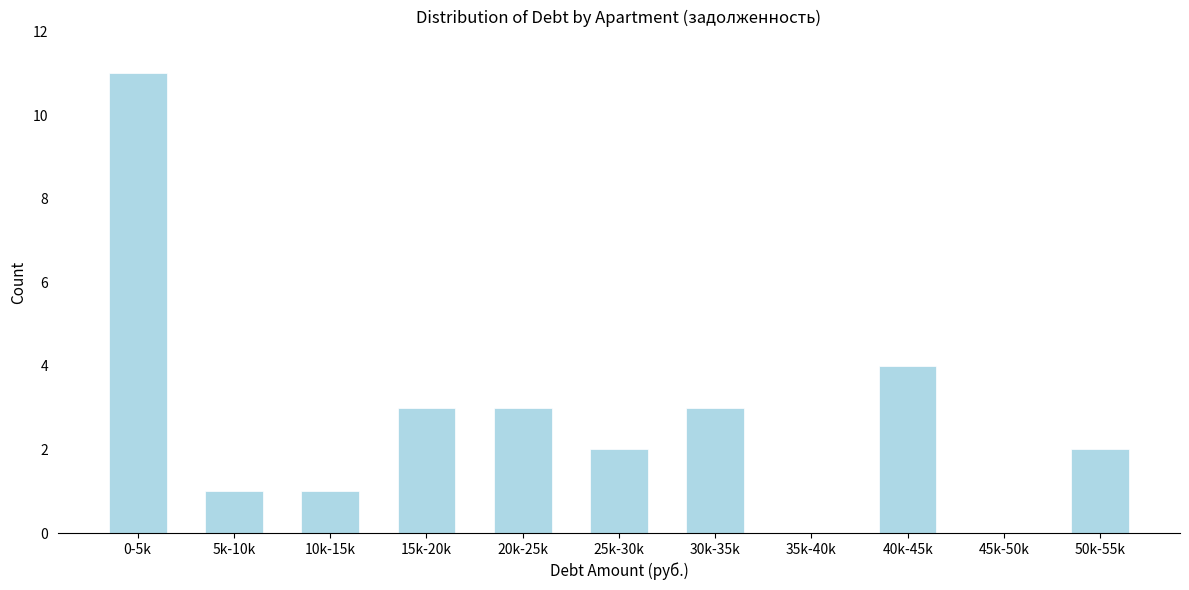

Reading left to right, transcribe all the data shown in this chart.

0-5k=11	5k-10k=1	10k-15k=1	15k-20k=3	20k-25k=3	25k-30k=2	30k-35k=3	35k-40k=0	40k-45k=4	45k-50k=0	50k-55k=2